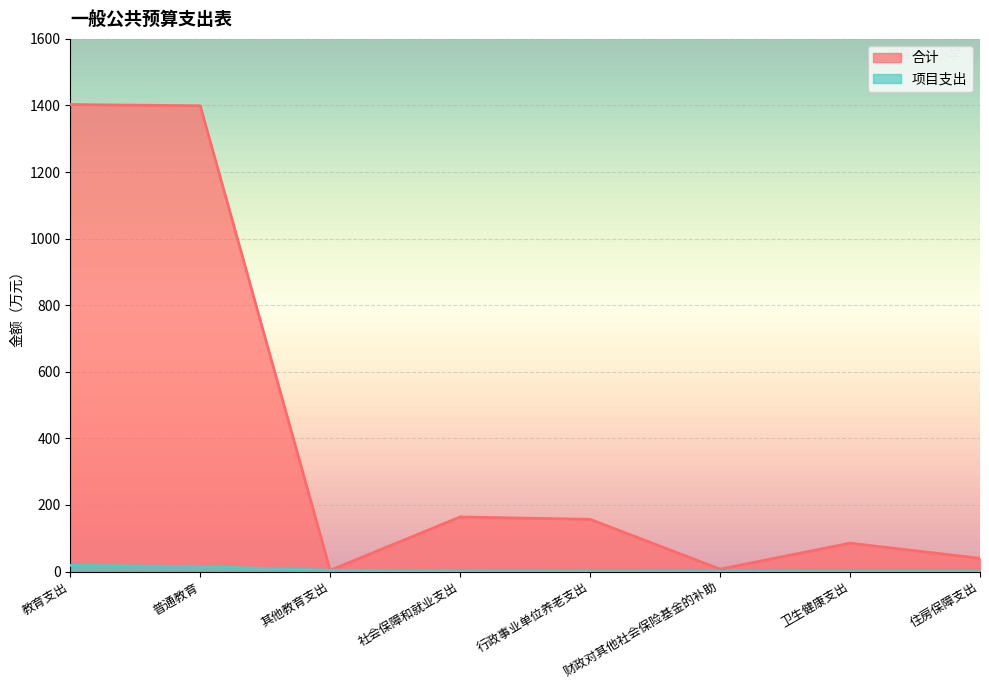

Which series has the largest range (max minus min)?

合计